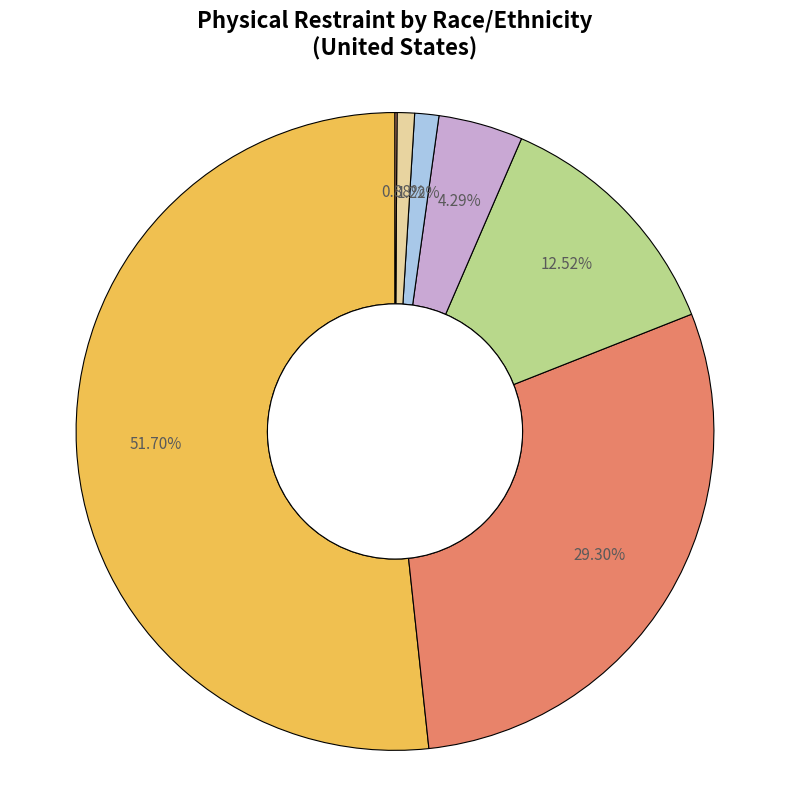

Which category has the smallest portion of the pie?

Native Hawaiian or Other Pacific Islander